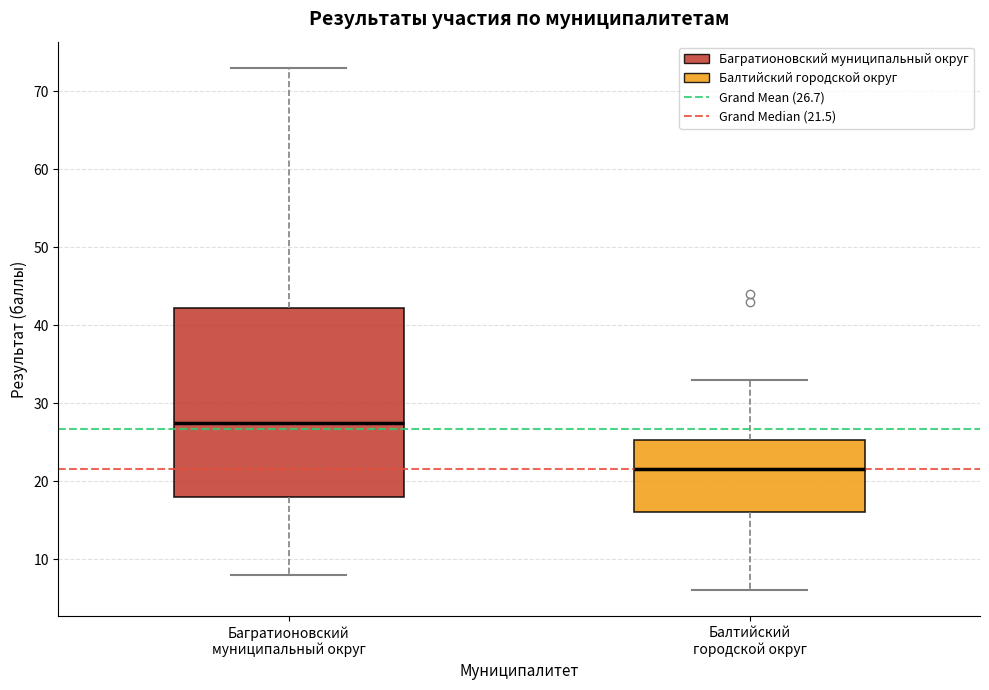

Reading left to right, transcribe this box plot: for each box, give where its median line is, the range the box spans, and where its two whiskers end, as read against the y-axis. The values are not printed on the chart, so give them approximately, as read against the axis.

Багратионовский муниципальный округ: median 28, box 18 to 42, whiskers 8 to 73
Балтийский городской округ: median 22, box 16 to 25, whiskers 6 to 33